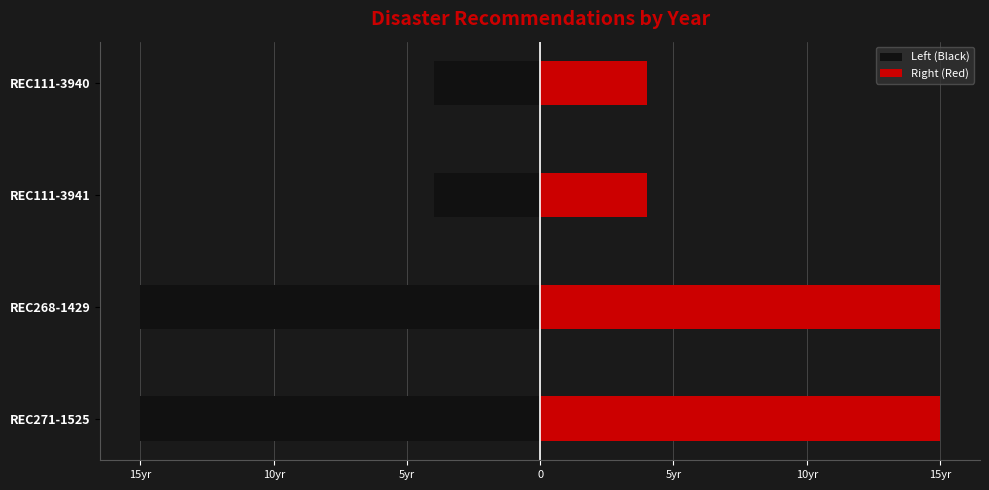

What are all the series names shown in the legend?

Left (Black), Right (Red)